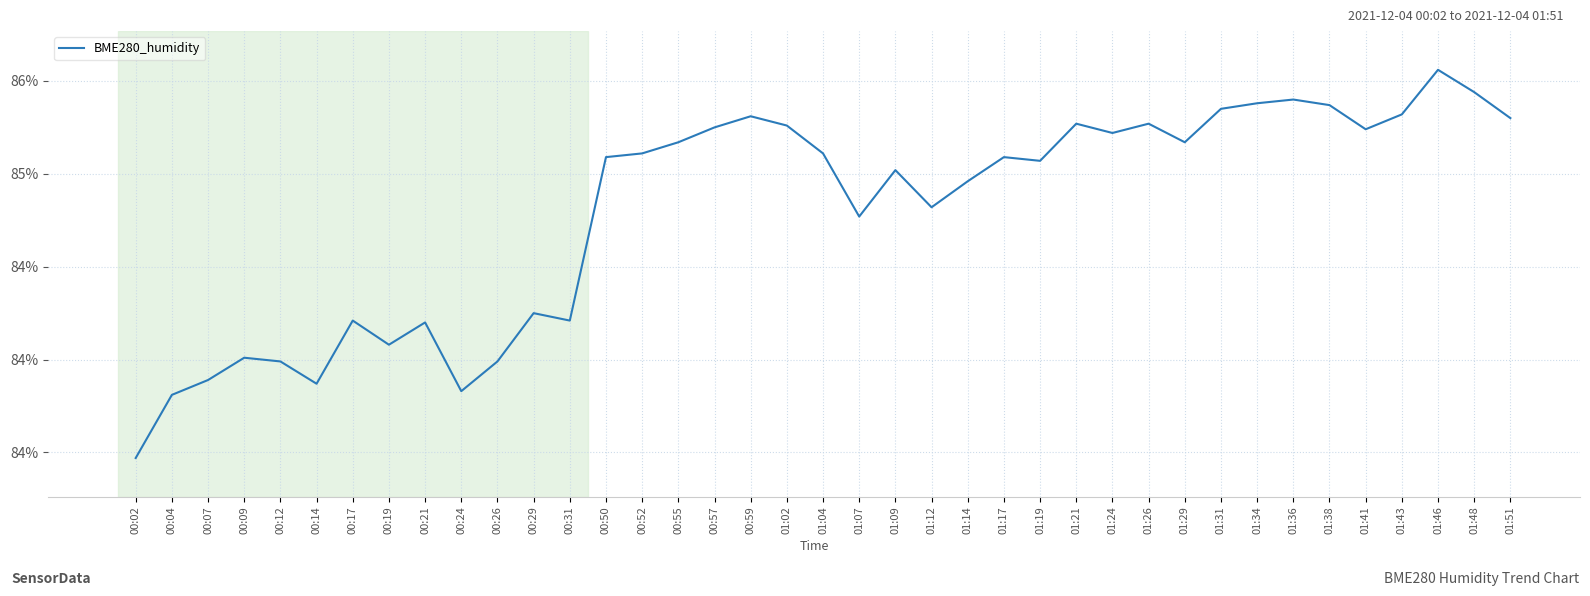

What is the difference between the maximum and minimum values?

2.1